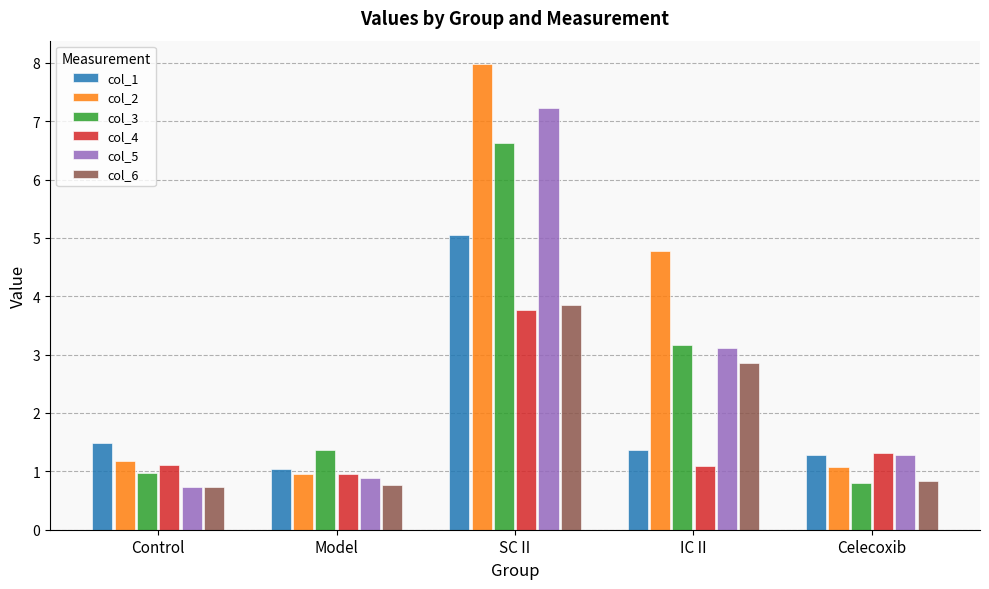

What position from the right is Celecoxib?

1